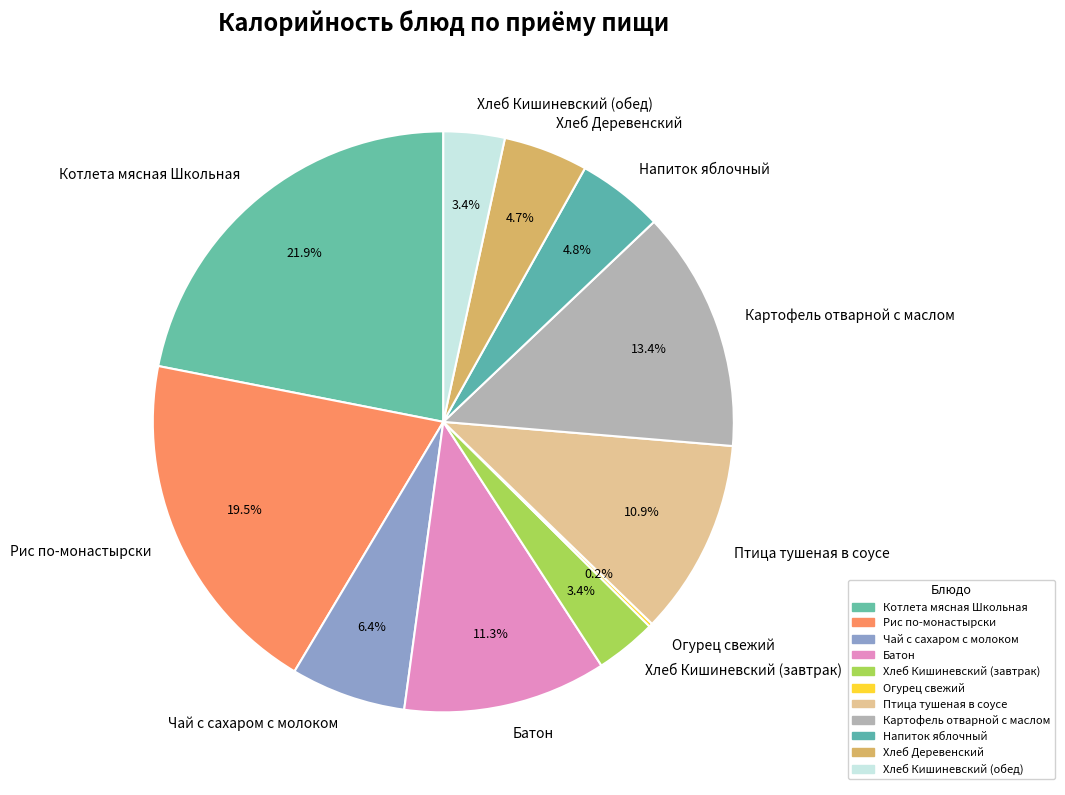

To the nearest percent, what is the difference between the largest and smallest slice percentages?

22%